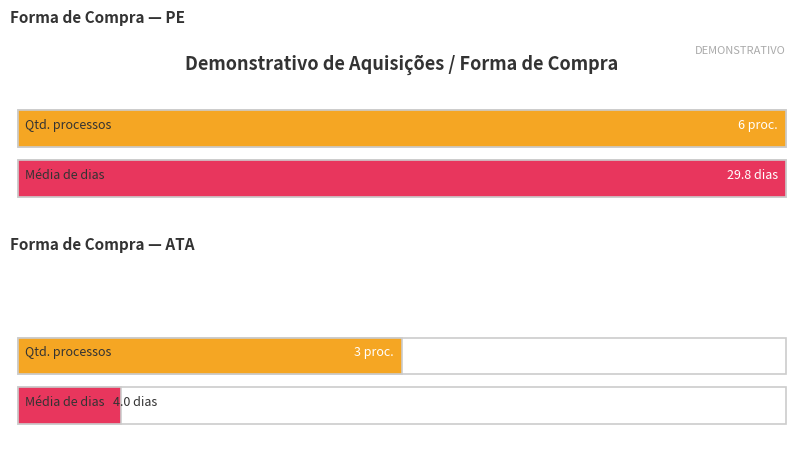

How many lines are shown in the chart?

2